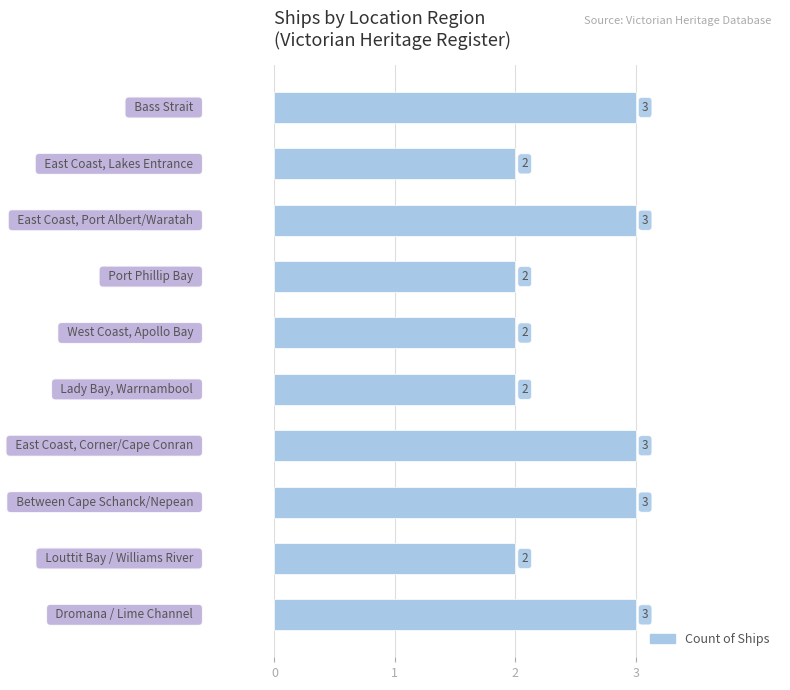

What is the sum of all values?

25